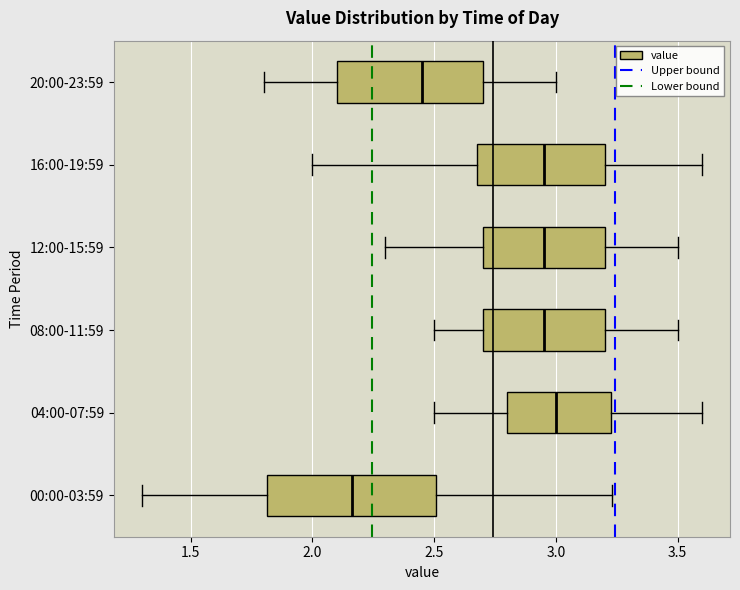

Which box has the furthest to the left median line?

00:00-03:59